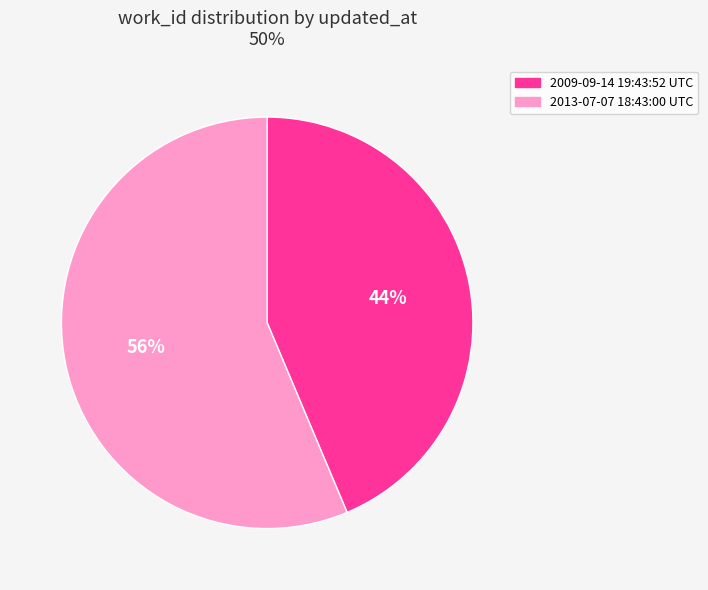

To the nearest percent, what is the average slice percentage?

50%